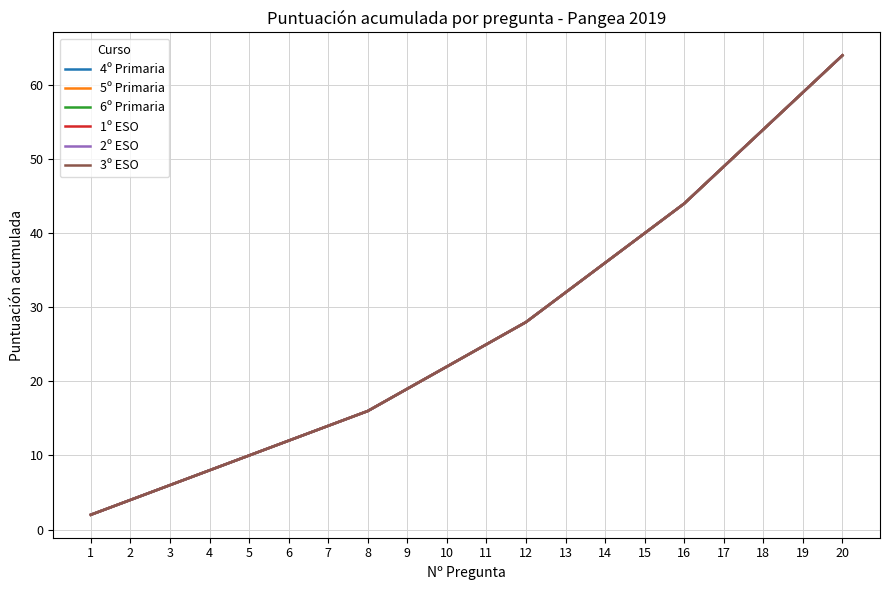

True or false: 4º Primaria has a value of 33 at 11.

False